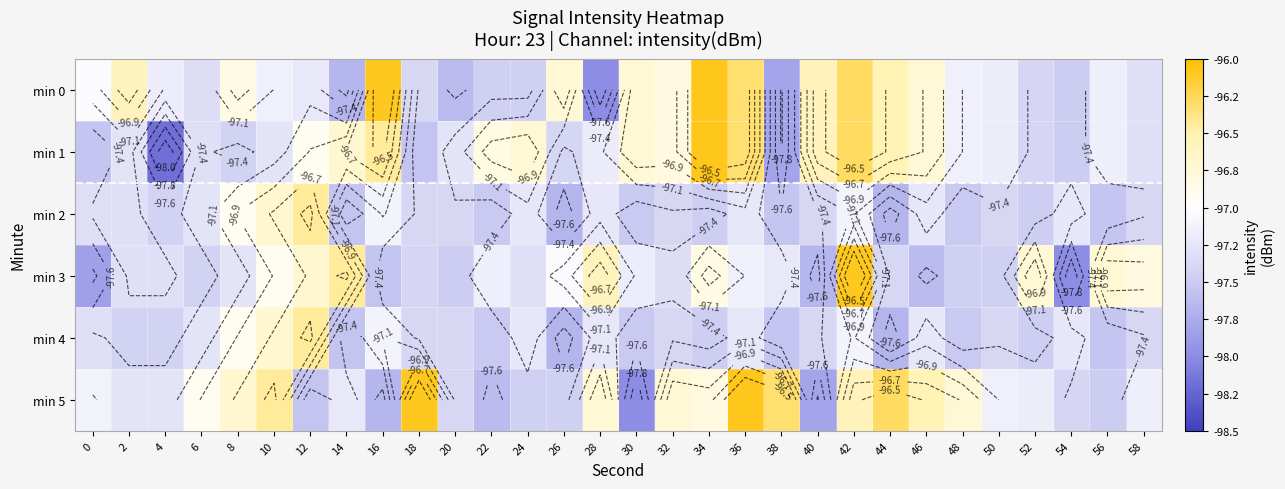

Rank the categories by min 0 value from highest to lowest.

34, 16, 42, 36, 44, 40, 2, 26, 30, 46, 32, 8, 0, 48, 10, 56, 50, 4, 12, 58, 6, 18, 52, 22, 24, 54, 20, 14, 38, 28